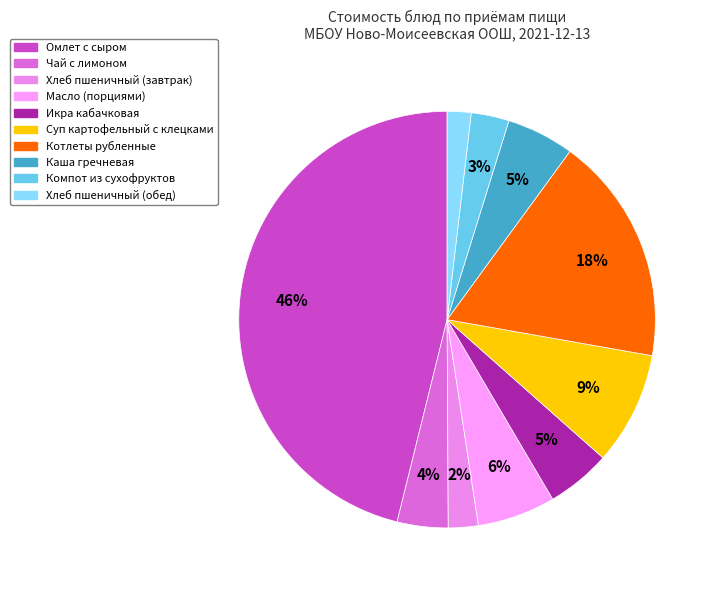

What percentage is the Чай с лимоном slice, to the nearest percent?

4%